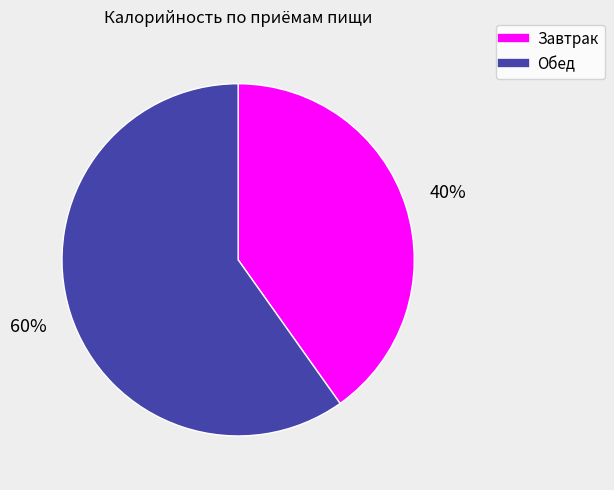

To the nearest percent, what percentage of the pie is Обед?

60%